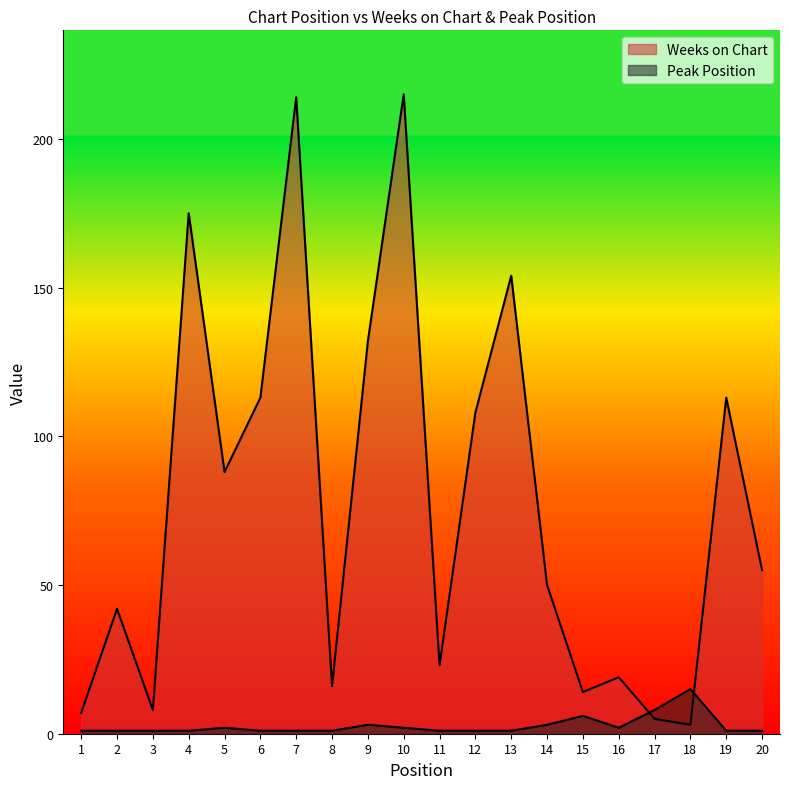

The value of Weeks on Chart at 11 is 23. True or false?

True